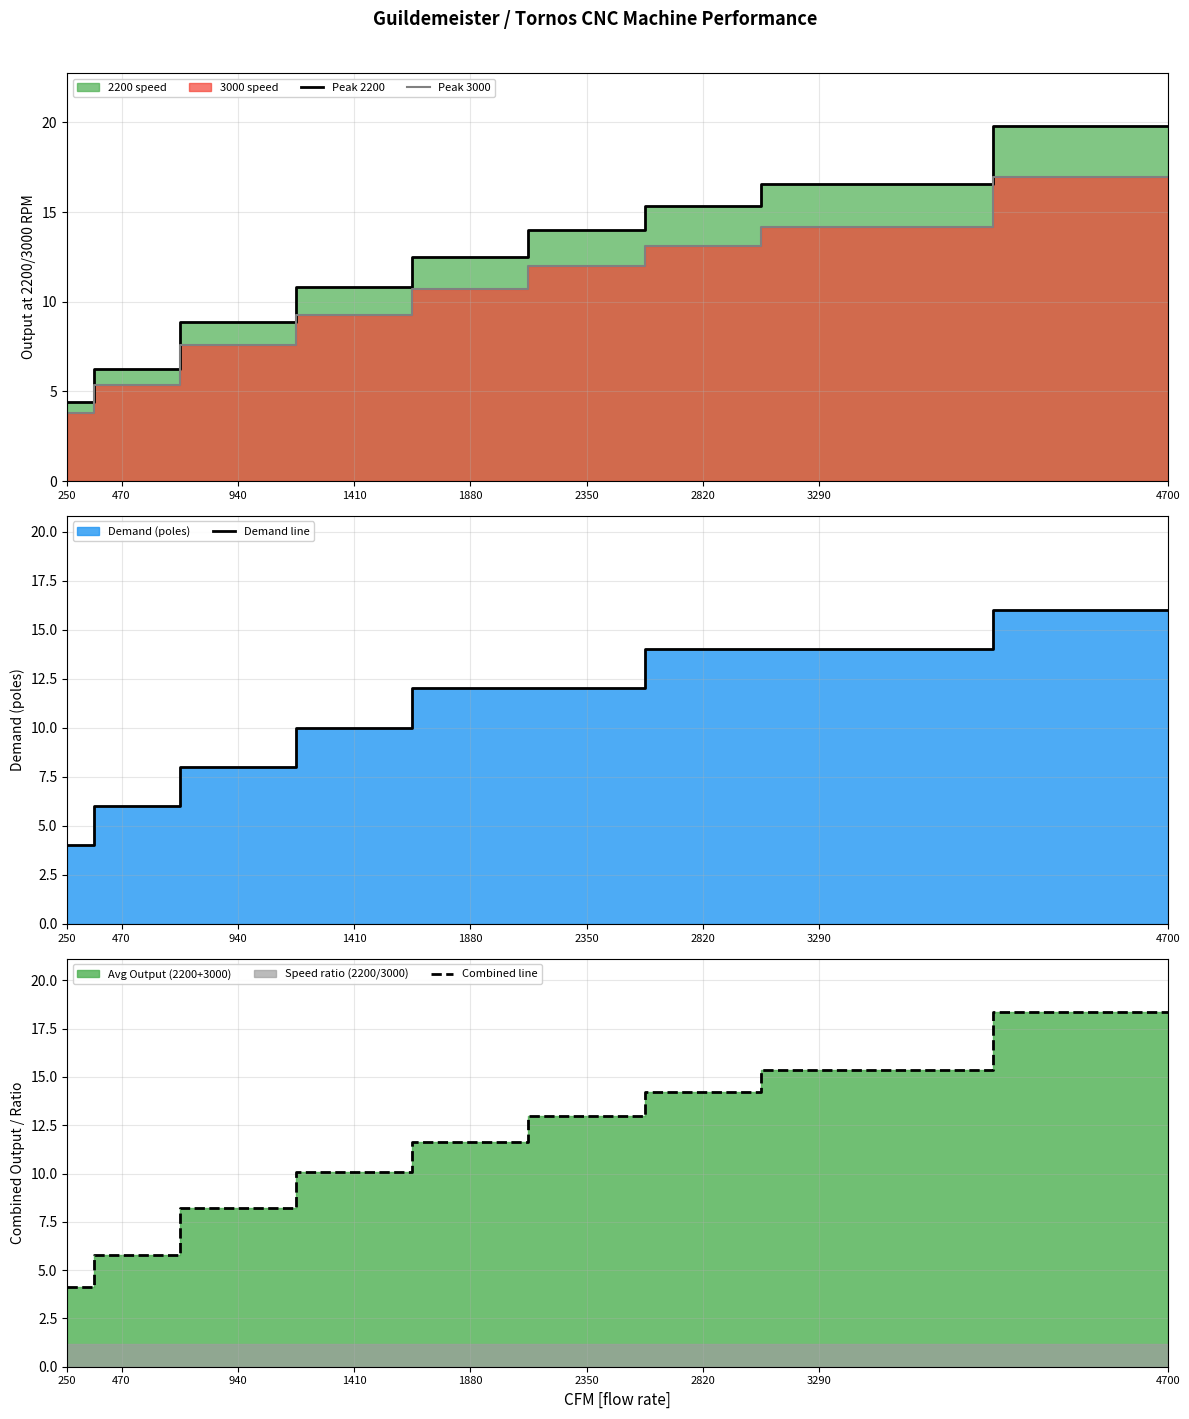

What is the lowest value of the Peak 3000 series?

3.8